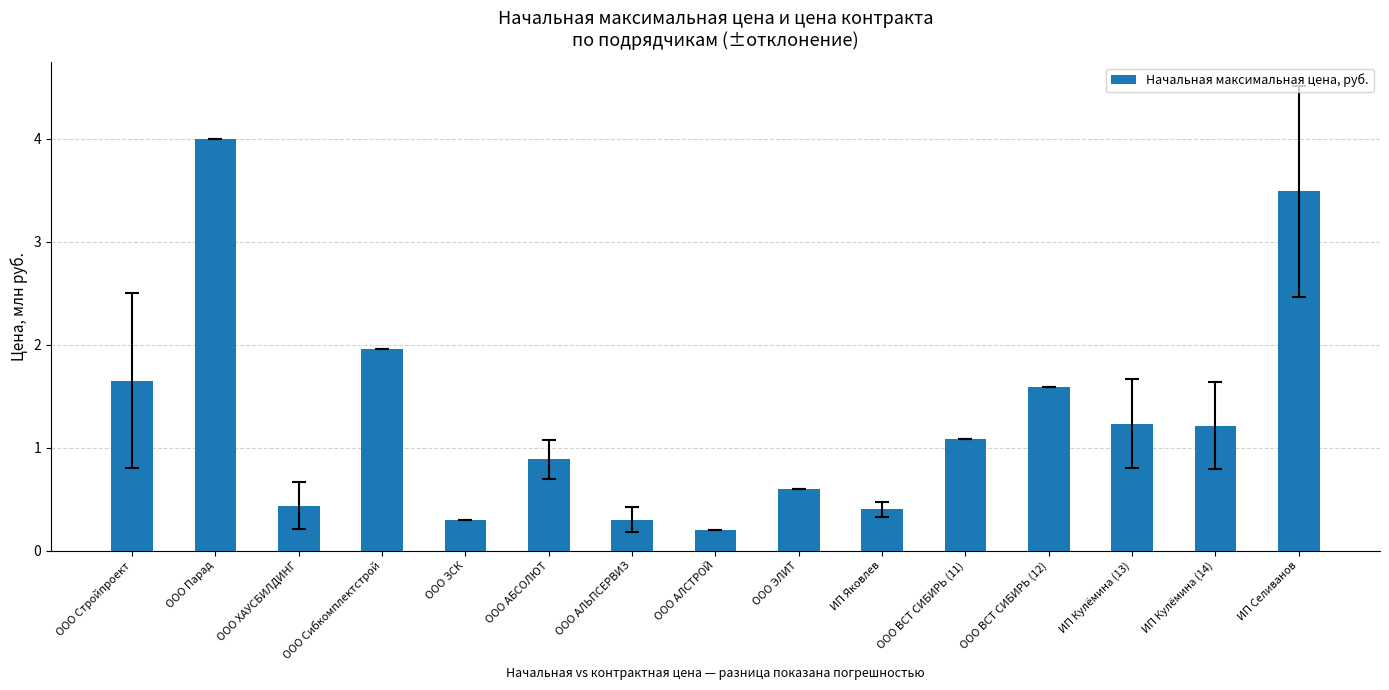

What is the value of the 11th bar from the left?

1.1